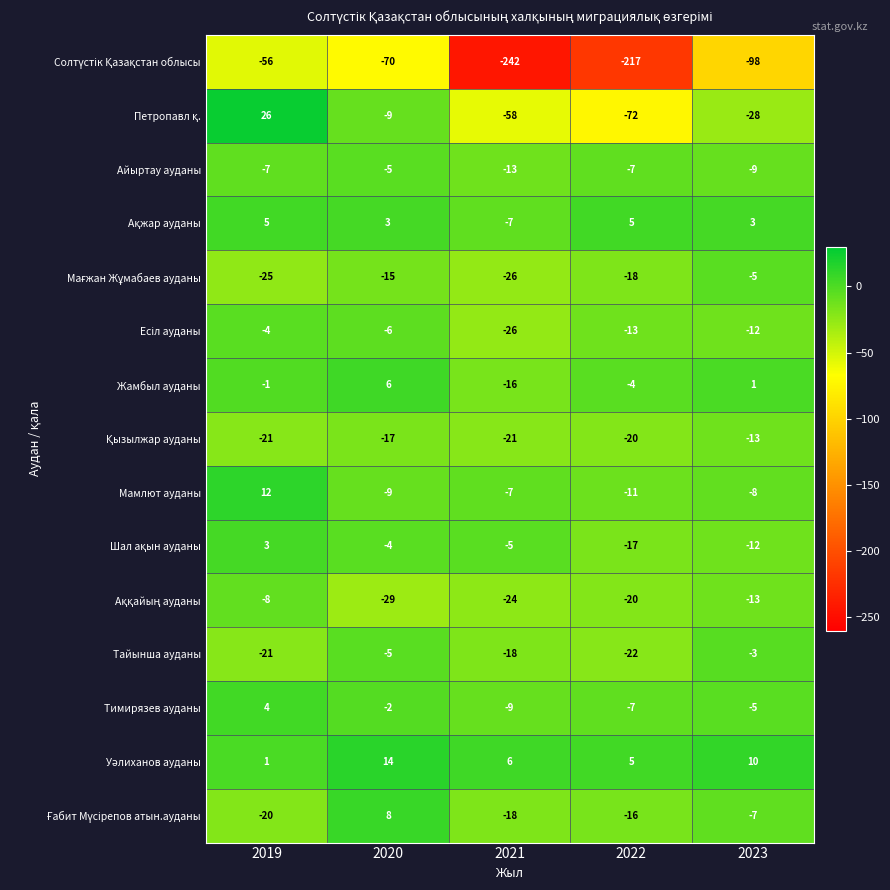

What is the minimum value shown in the chart?

-242